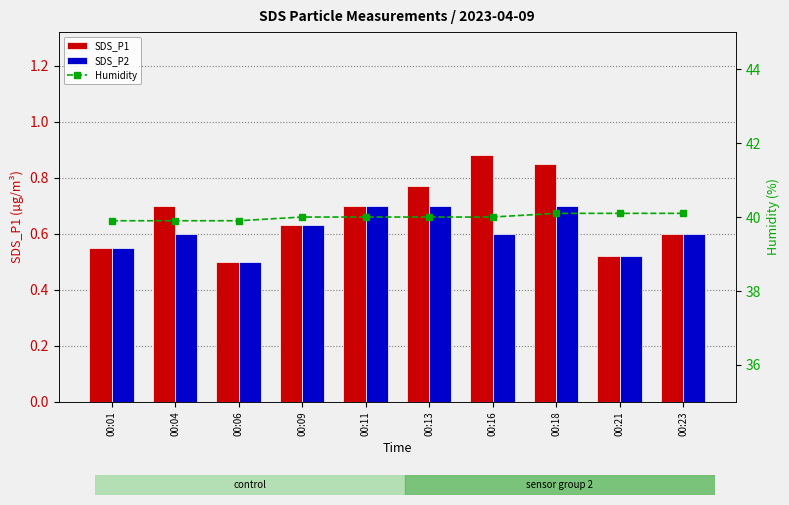

What is the sum of all SDS_P1 values?

6.7